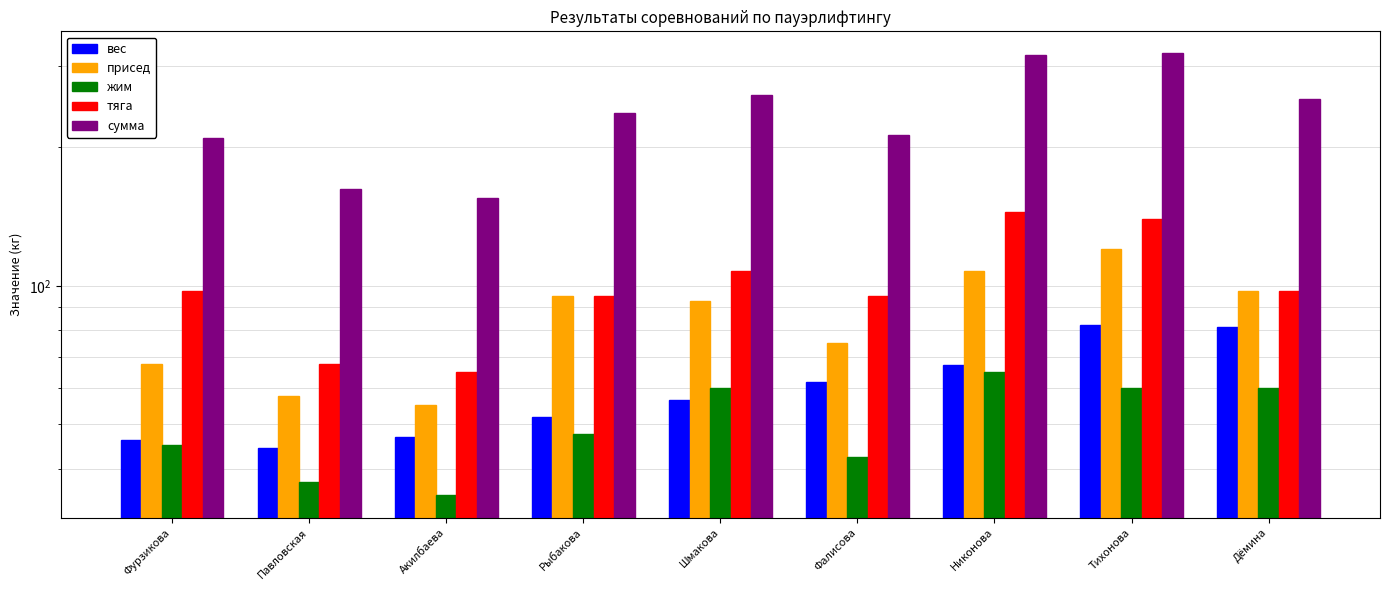

What is the difference between the maximum and second lowest values in the вес series?

36.2